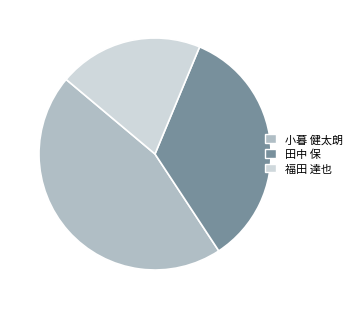

Is it true that 小暮 健太朗 is 45% of the pie?

True